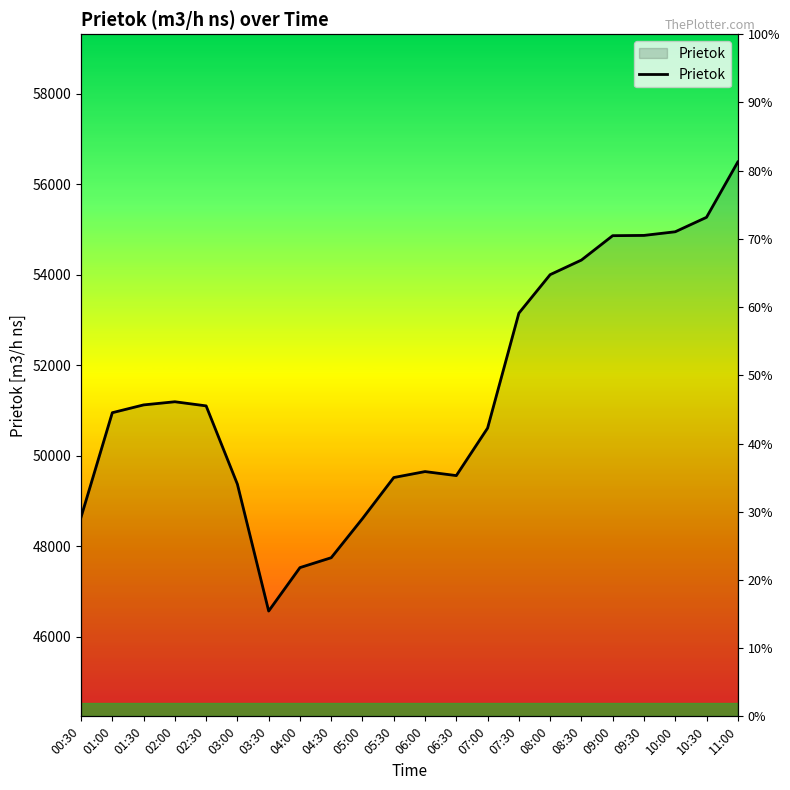

What is the sum of all values?

1130126.9